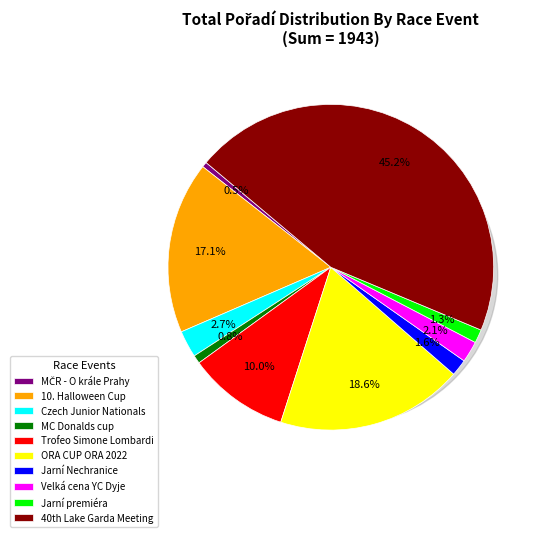

To the nearest percent, what percentage of the pie is Jarní Nechranice - Nechra week?

2%